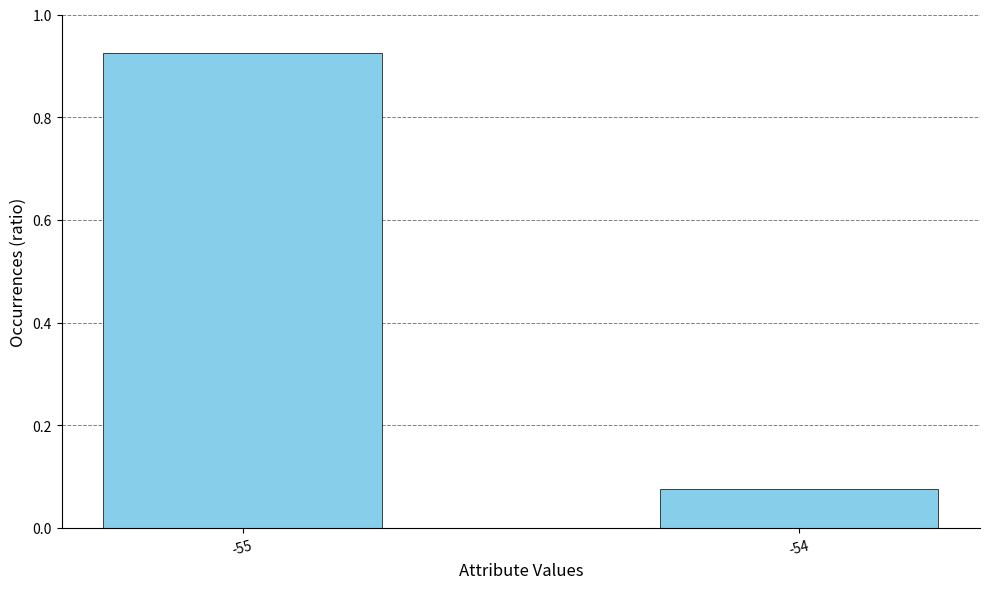

Does the chart contain any negative values?

No